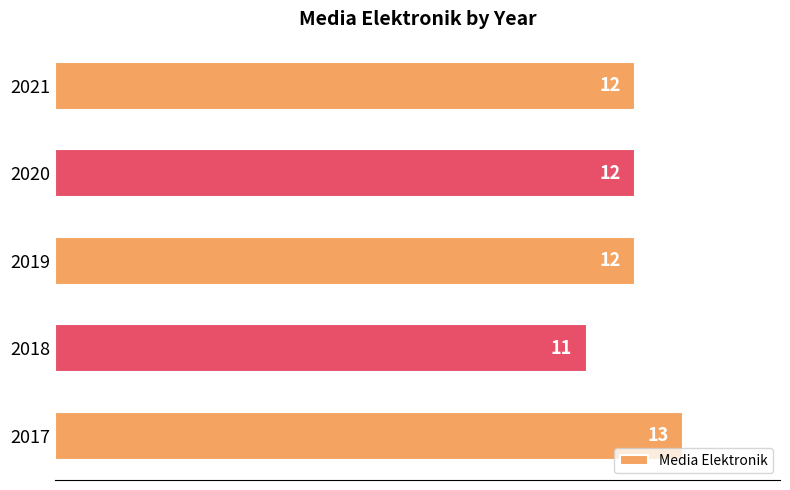

Does the chart contain stacked bars?

No